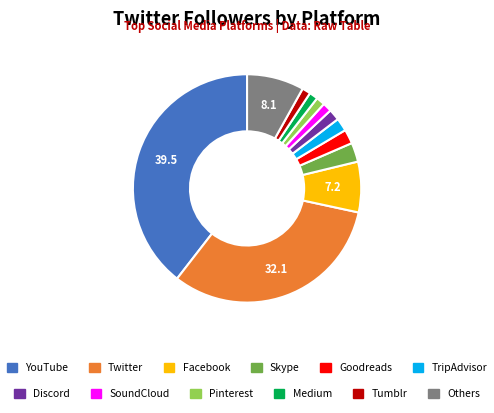

Is there any slice that represents more than half of the pie?

No